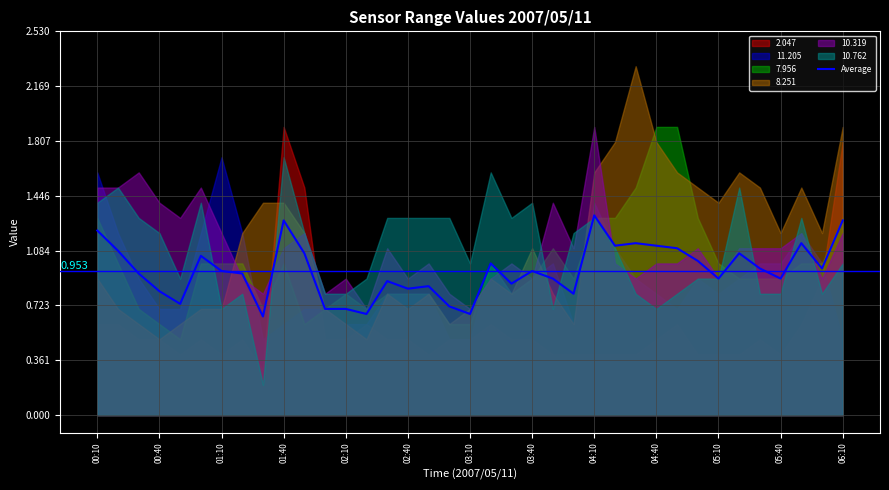

How many lines are shown in the chart?

1